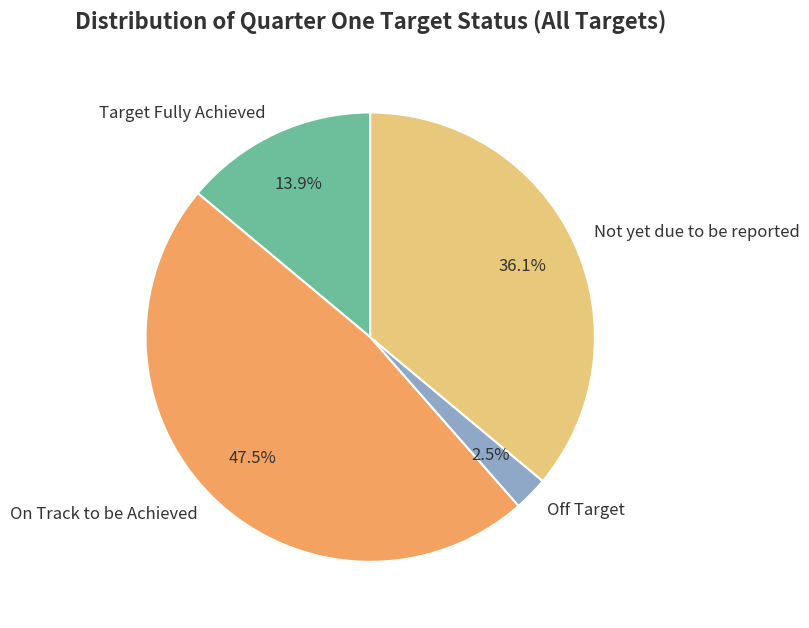

Is there a majority slice in this chart?

No